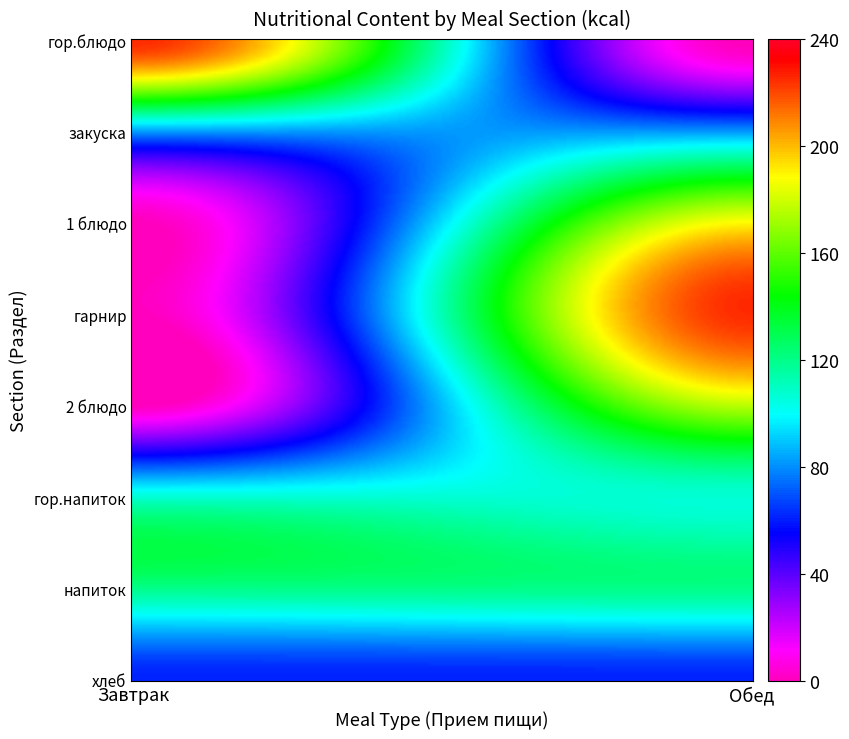

Between гор.блюдо and напиток, which series saw the biggest shift?

Обед